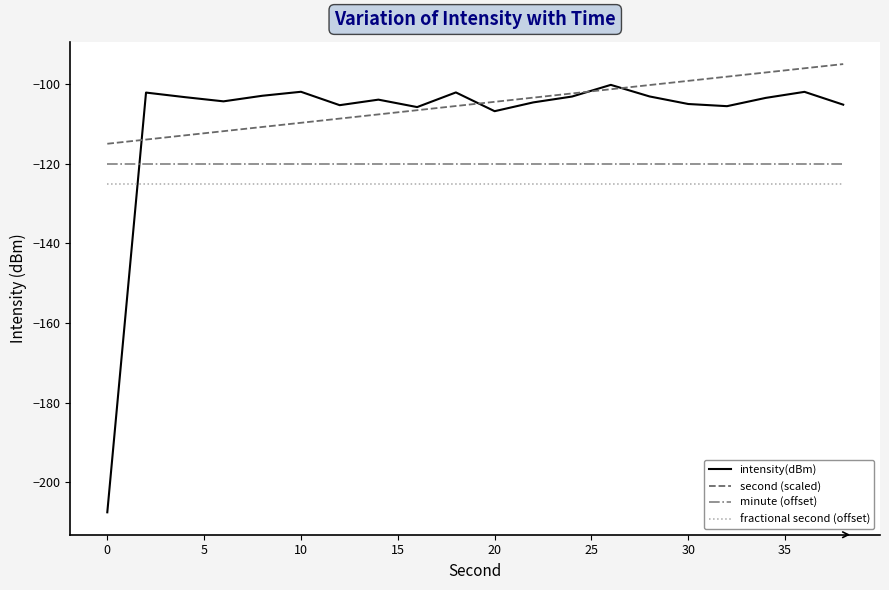

True or false: minute (offset) and fractional second (offset) cross at least once.

False